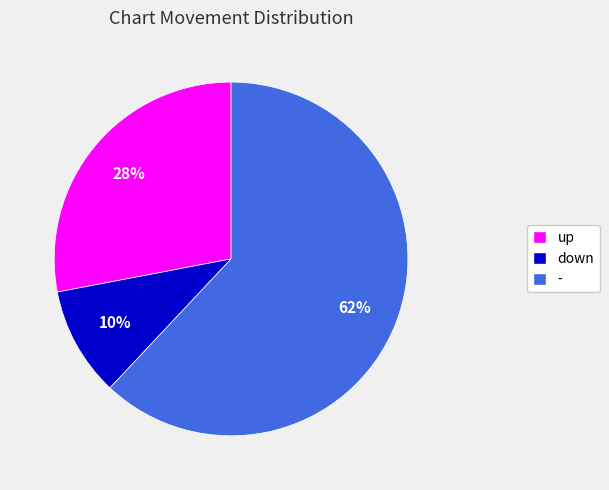

Does any single category account for the majority?

Yes